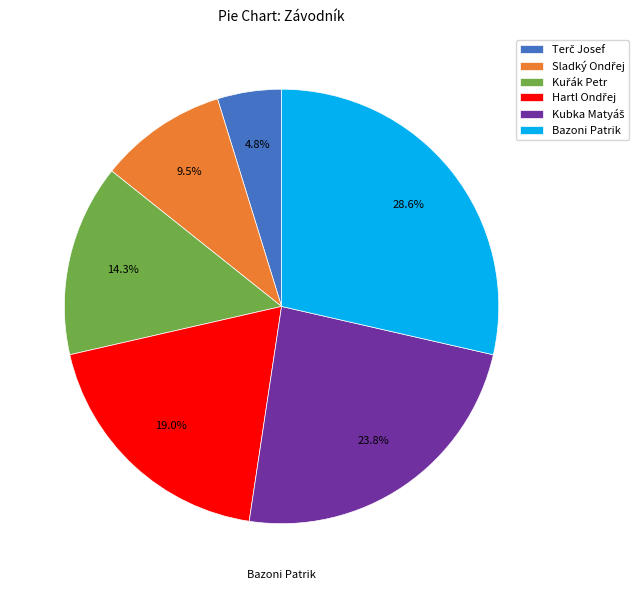

Is there a majority slice in this chart?

No